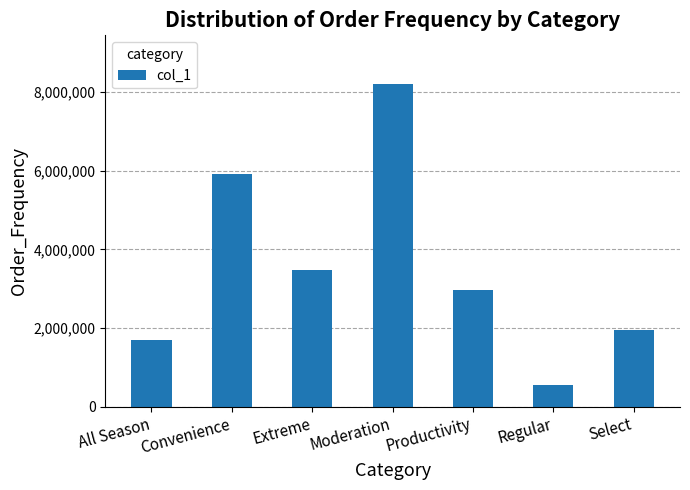

Between Convenience and Regular, which is larger?

Convenience